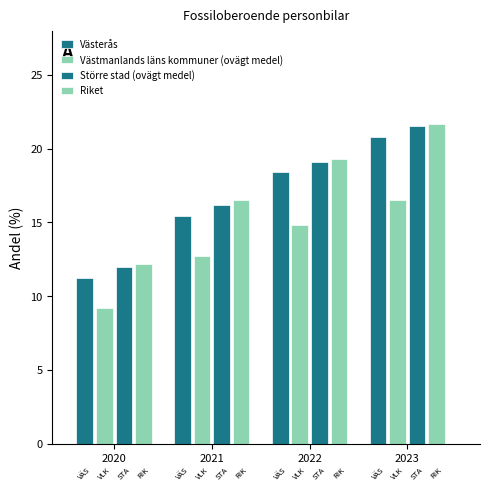

The value of Riket at 2022 is 19.3. True or false?

True